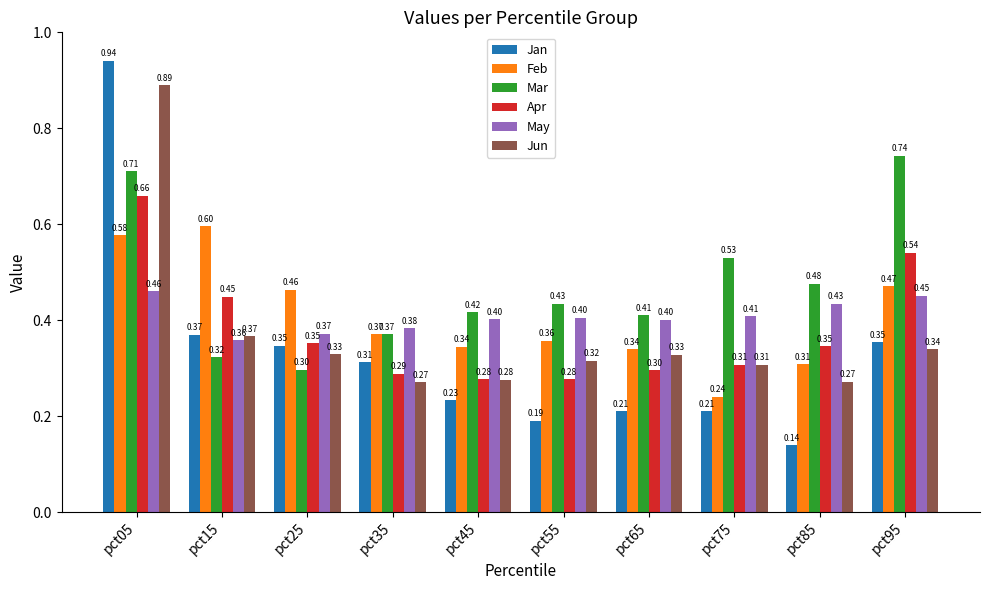

Is the value of Feb at pct45 greater than the value of Jan at pct25?

No